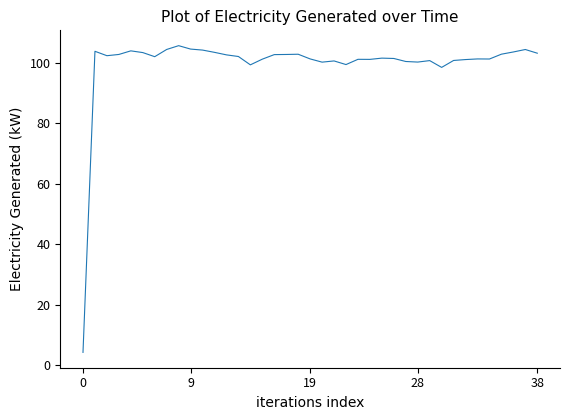

What is the smallest value displayed?

4.2